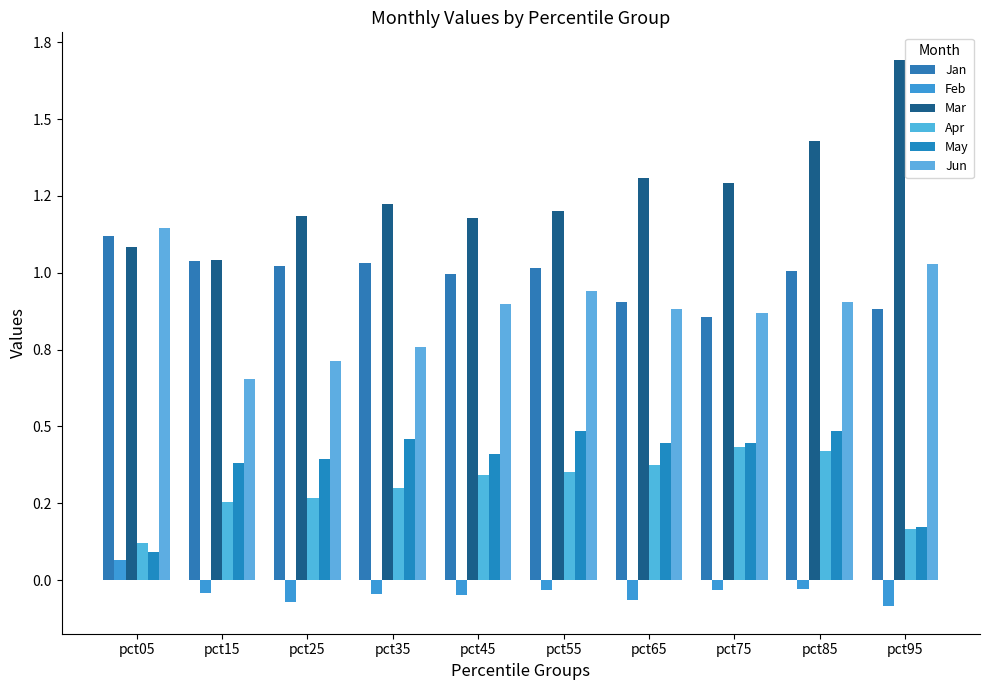

The value of Jun at pct05 is 1.1. True or false?

True